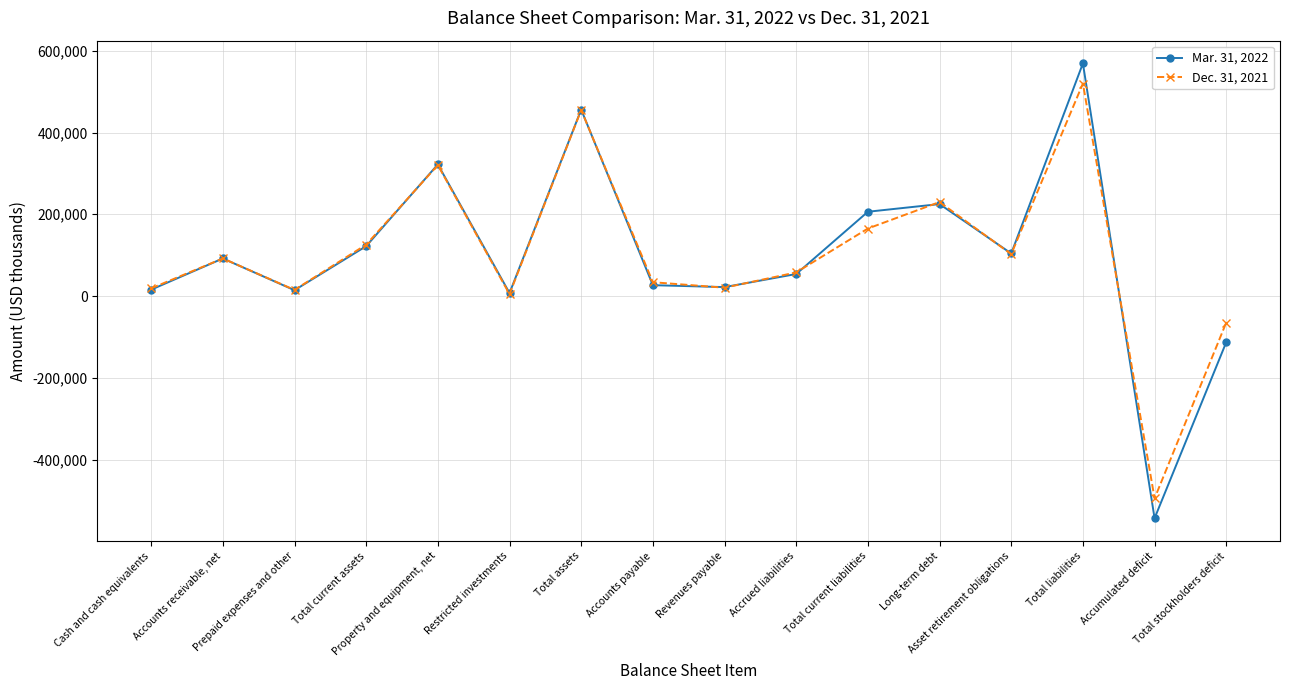

Rank the series by their average value, from lowest to highest.

Mar. 31, 2022, Dec. 31, 2021